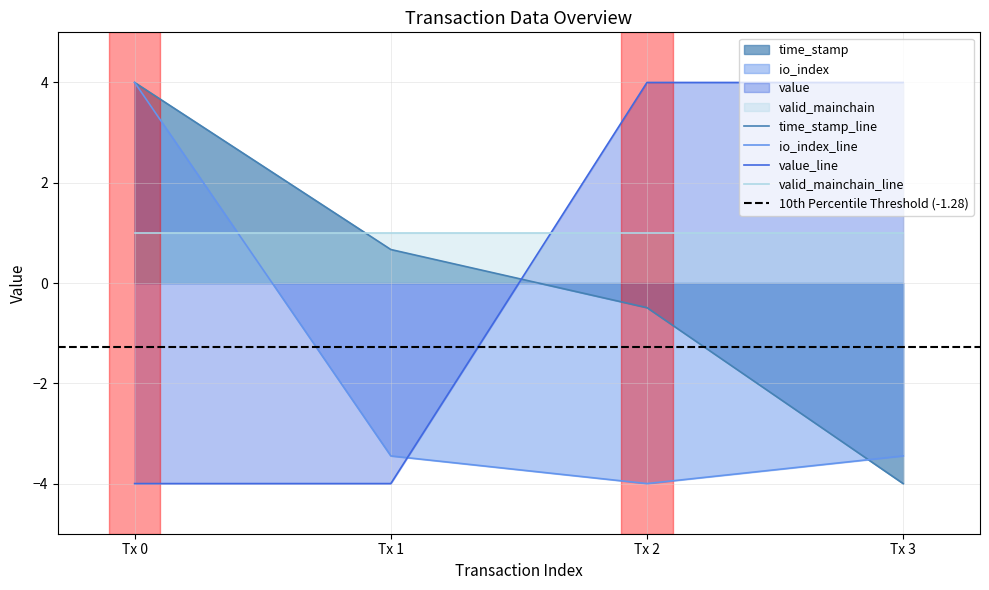

How many times do valid_mainchain_line and time_stamp_line cross each other?

1